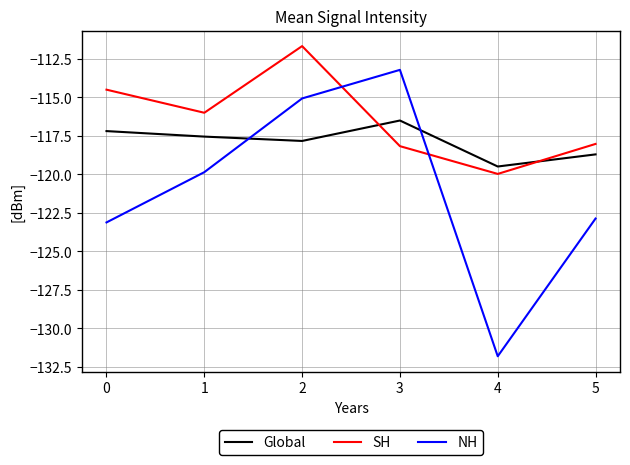

Is it true that NH equals -169.1 at 5?

False